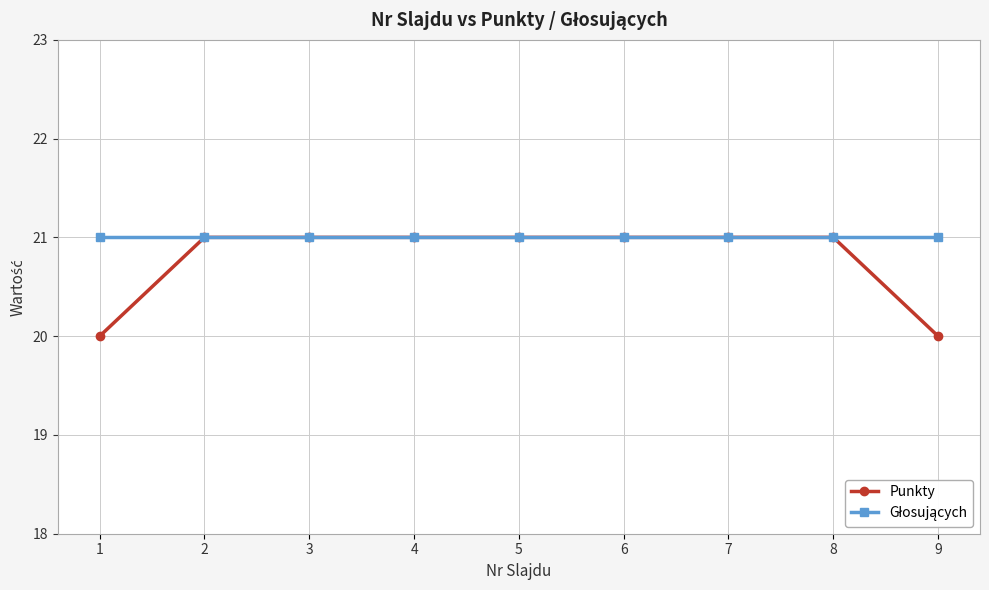

What is the minimum value shown in the chart?

20